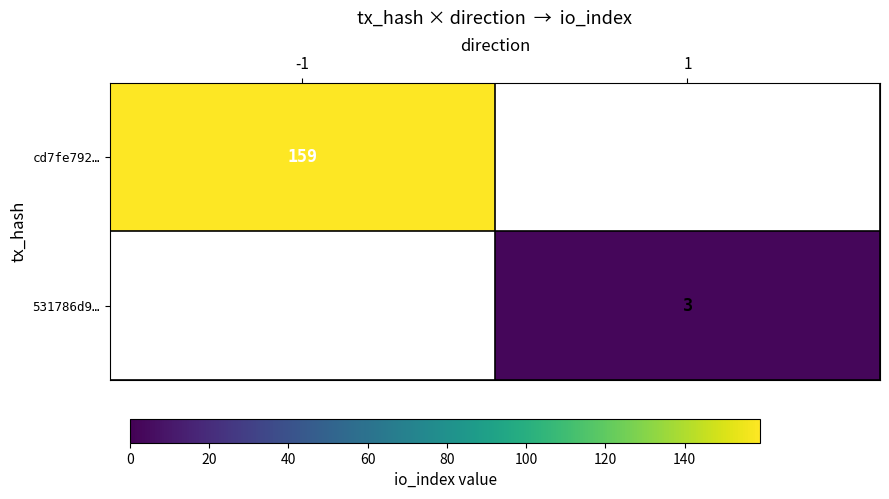

How many categories are shown in the chart?

2